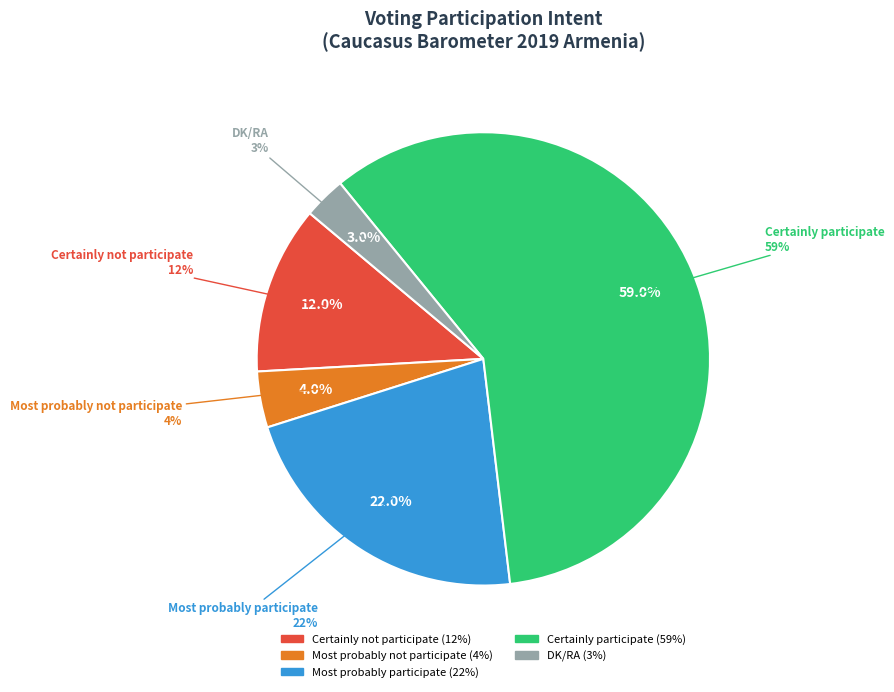

Combined, what portion of the pie is Certainly participate and Certainly not participate?

71.0%